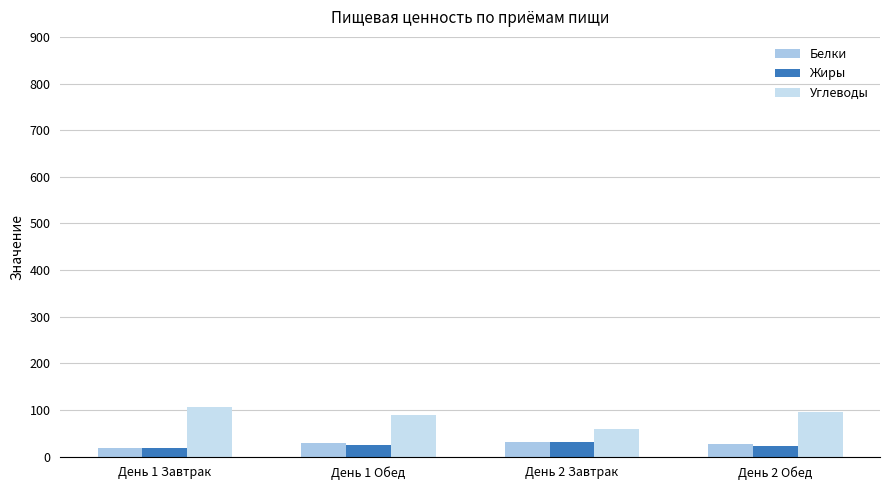

What are all the series names shown in the legend?

Белки, Жиры, Углеводы